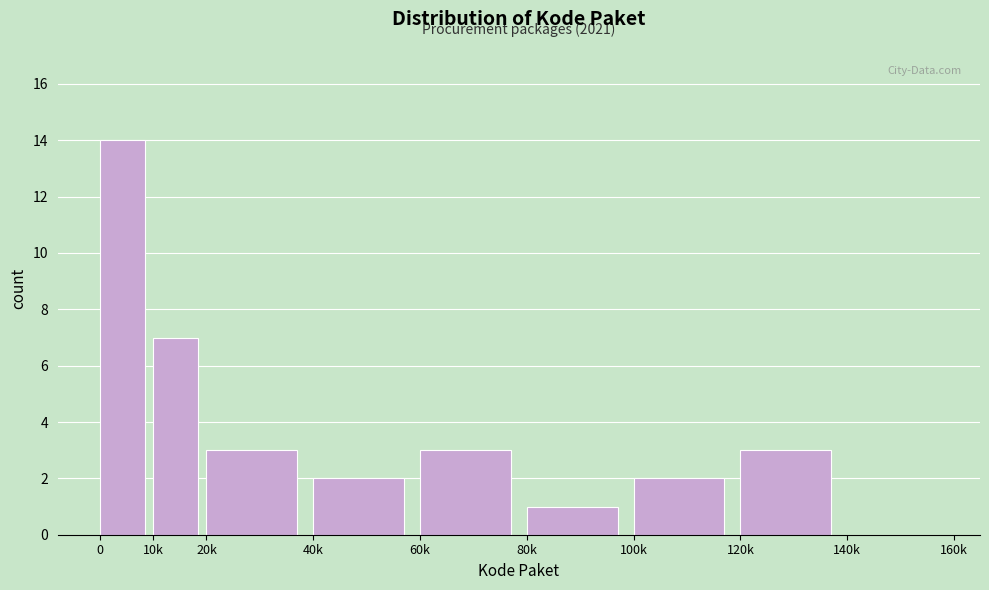

Reading left to right, list all the values displayed in this chart.

0=14	10k=7	20k=3	40k=2	60k=3	80k=1	100k=2	120k=3	140k=0